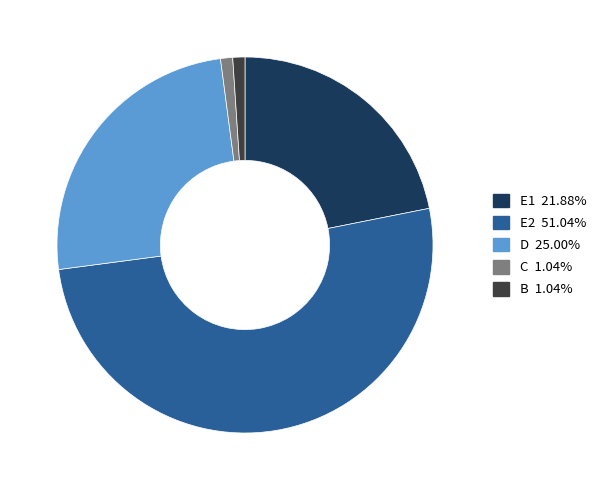

What is the largest slice in the pie chart?

E2